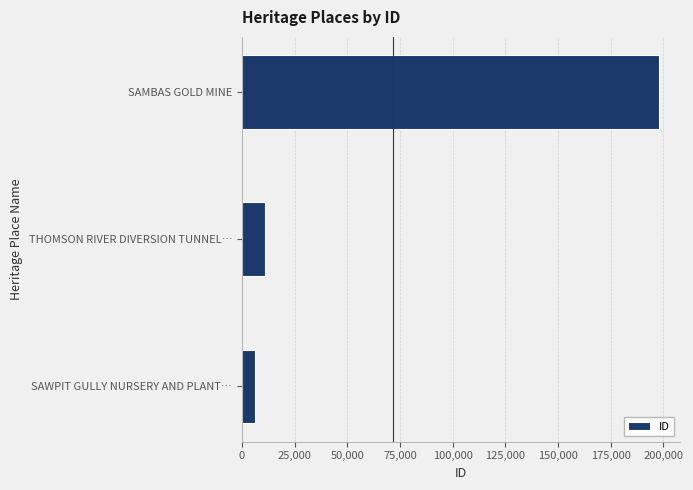

Which has a higher value, SAMBAS GOLD MINE or THOMSON RIVER DIVERSION TUNNEL…?

SAMBAS GOLD MINE